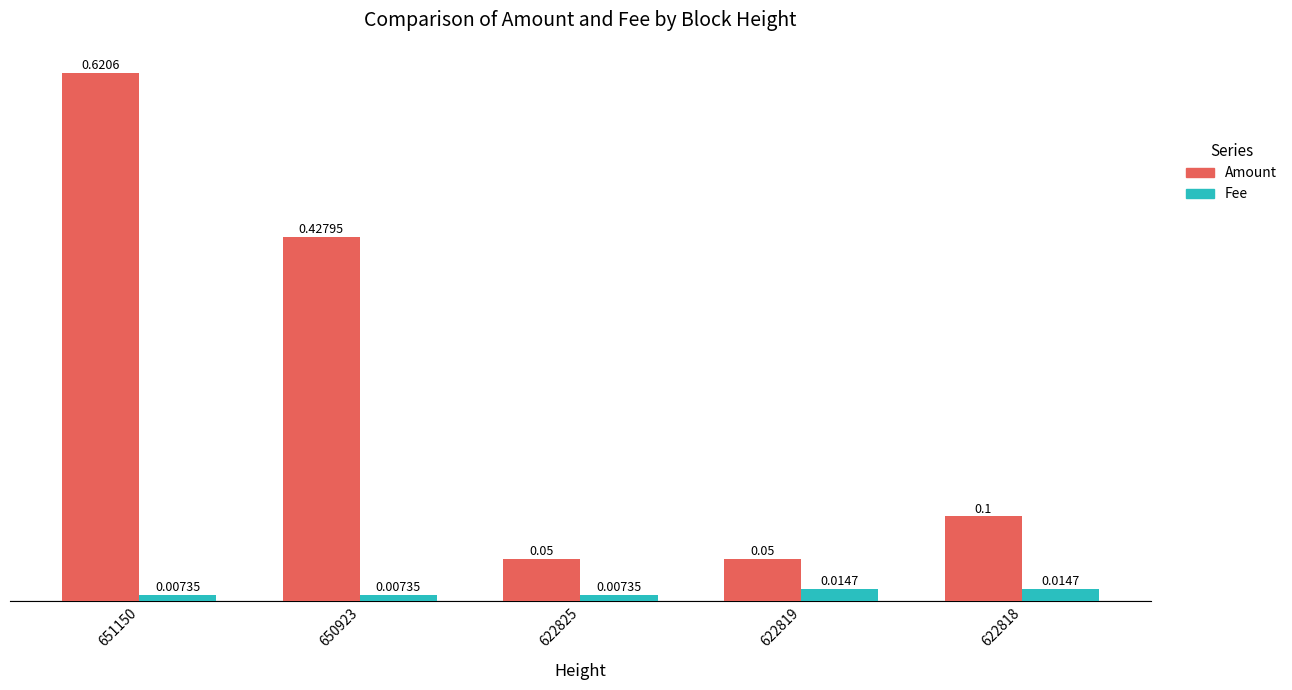

Which series changed the most between 650923 and 622818?

Amount